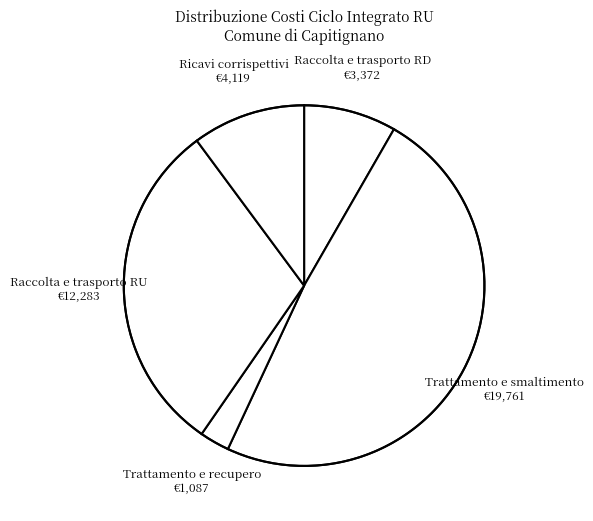

Combined, do Trattamento e smaltimento and Ricavi corrispettivi account for over 50%?

Yes